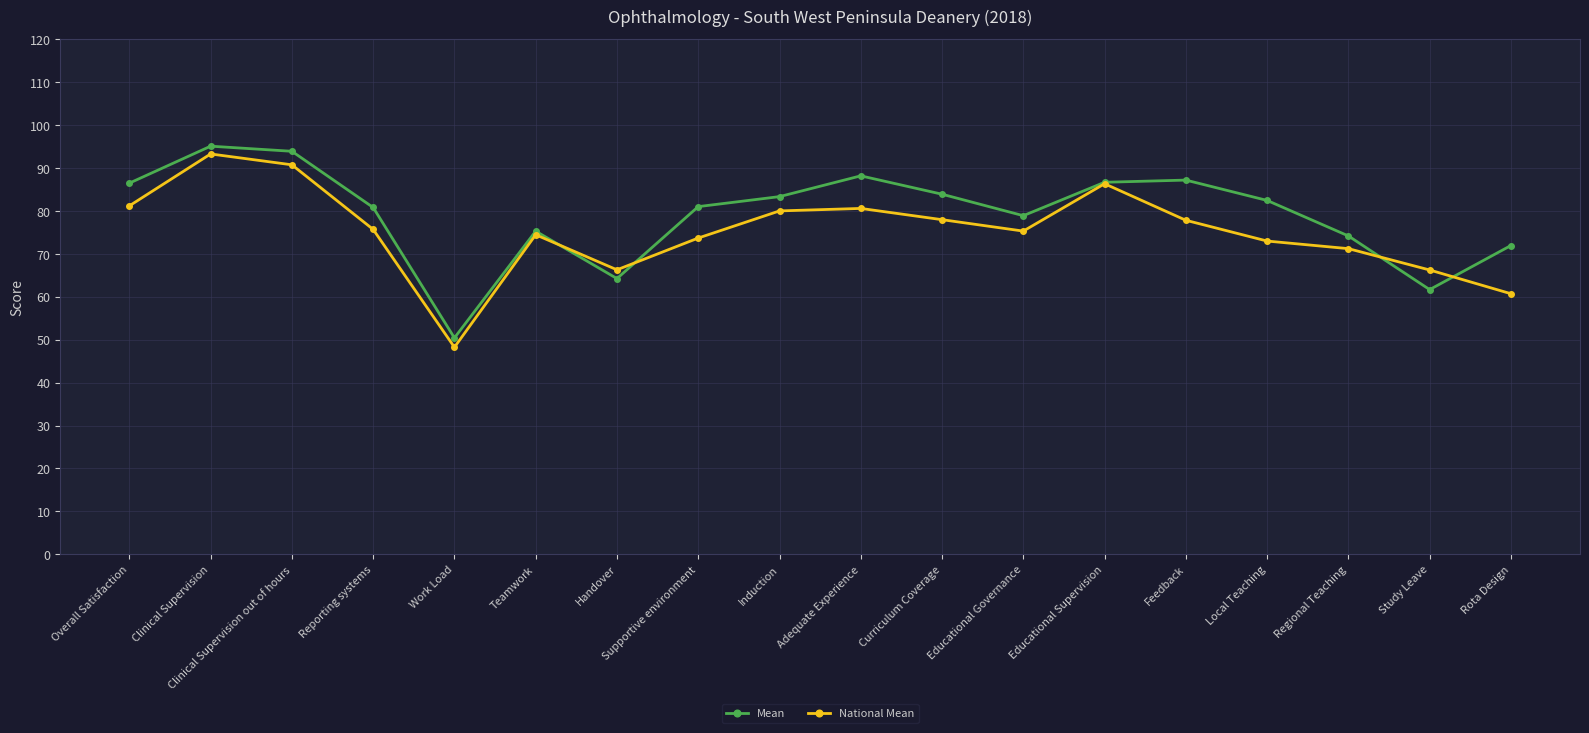

Which series has the largest total across all categories?

Mean